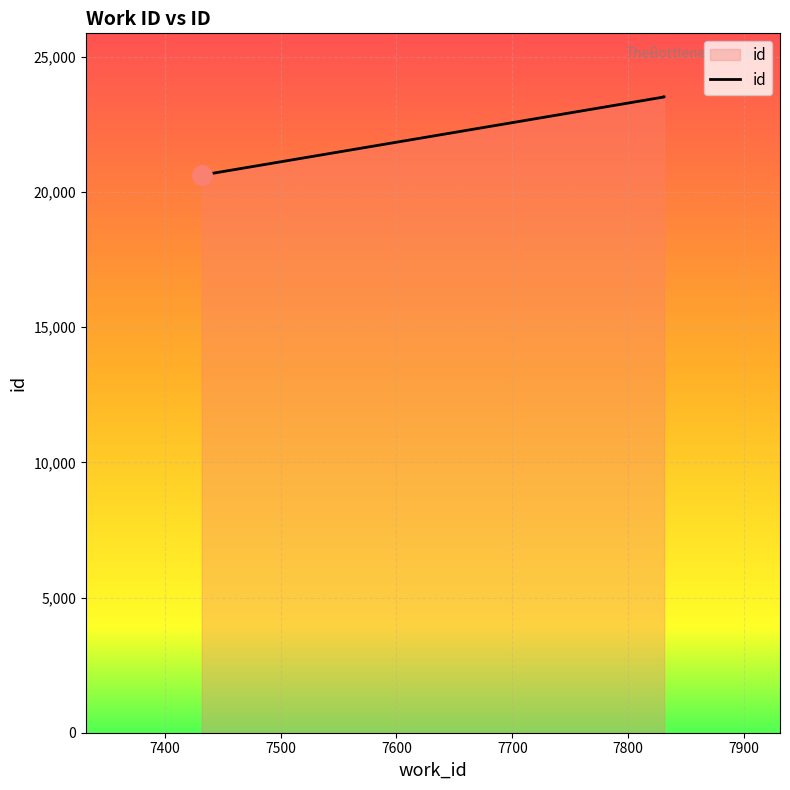

Reading left to right, extract all data points from this chart.

7432=20623	7831=23514	7831=23516